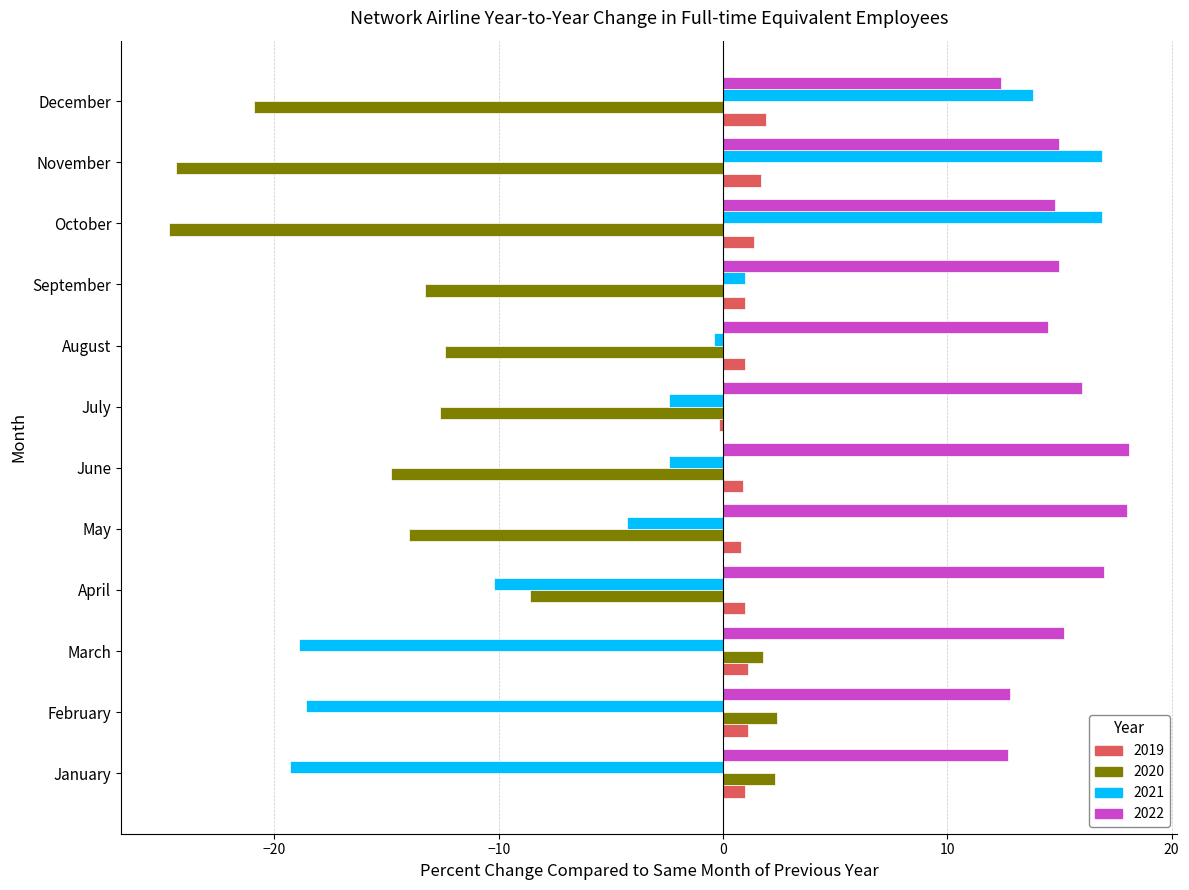

How many distinct data groups are displayed?

4